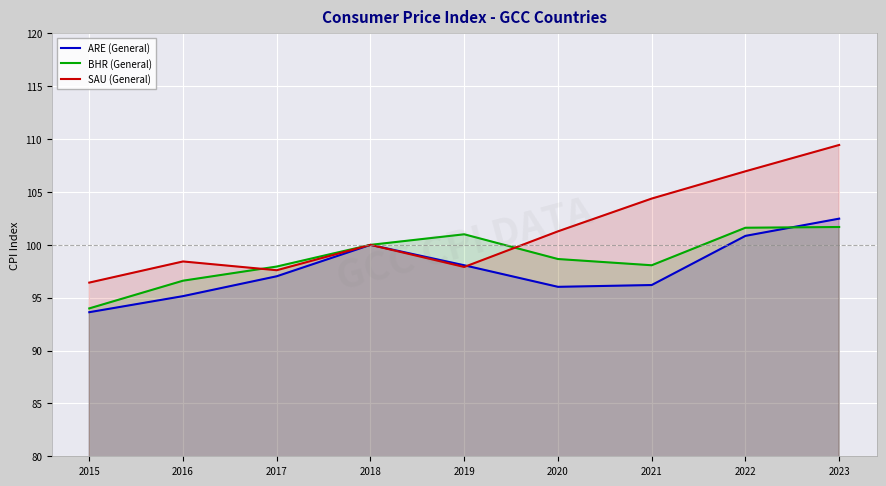

True or false: SAU (General) has a value of 167.1 at 2016.

False